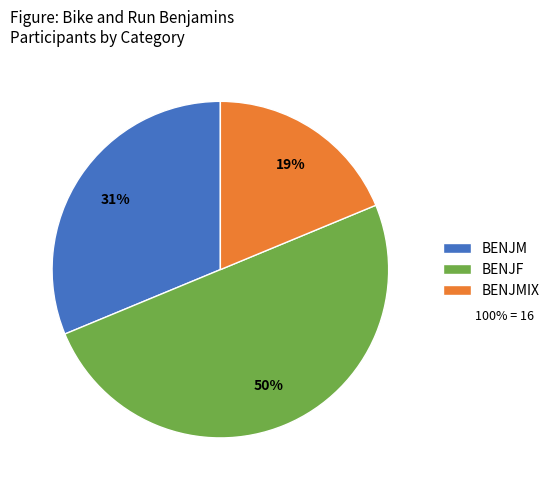

Approximately how many times larger is the value at BENJF compared to BENJM?

1.6